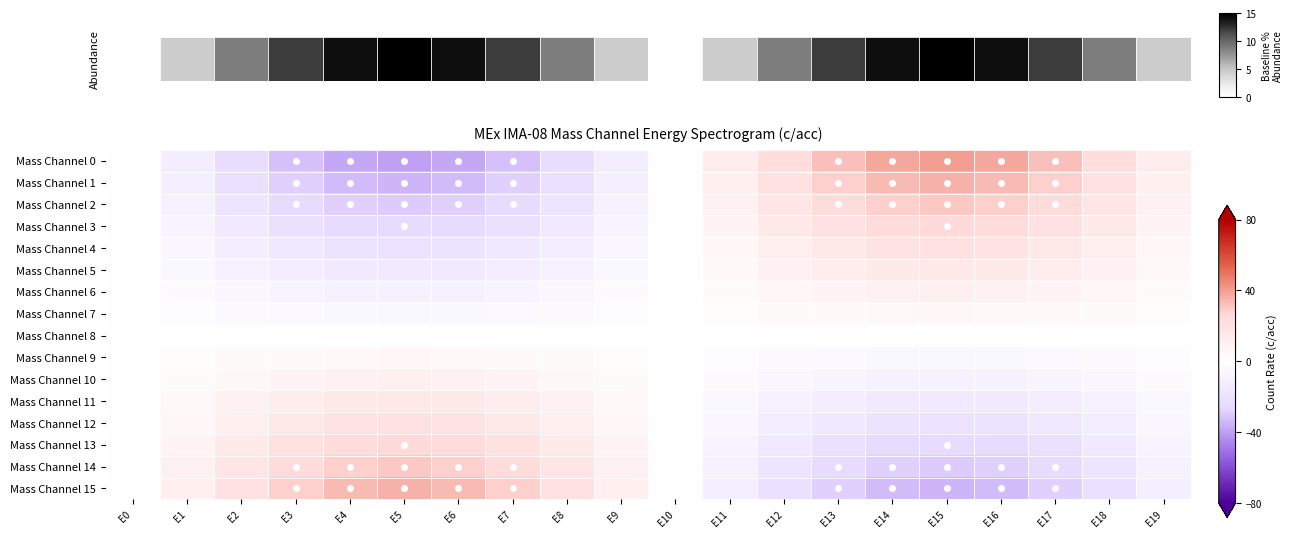

List the series in order of their peak value, highest first.

Mass Channel 0, Mass Channel 1, Mass Channel 15, Mass Channel 2, Mass Channel 14, Mass Channel 3, Mass Channel 13, Mass Channel 4, Mass Channel 12, Mass Channel 5, Mass Channel 11, Mass Channel 6, Mass Channel 10, Mass Channel 7, Mass Channel 9, Mass Channel 8